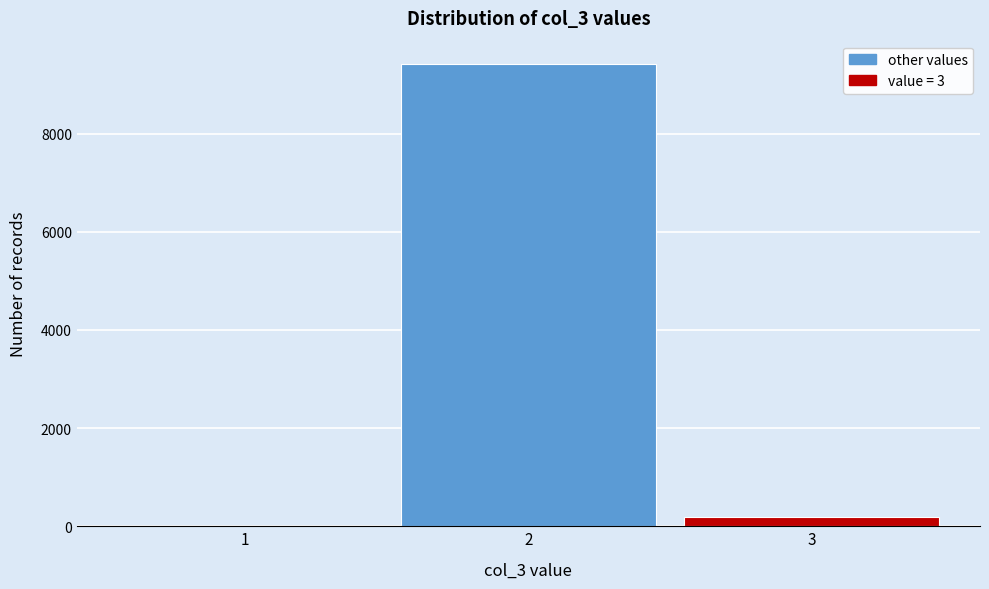

Reading left to right, list every bar in this chart as the range it spans on the x-axis followed by its height. The values are not printed on the chart, so give them approximately, as read against the axis.

0.5 to 1.5: 0
1.5 to 2.5: 9400
2.5 to 3.5: under 200